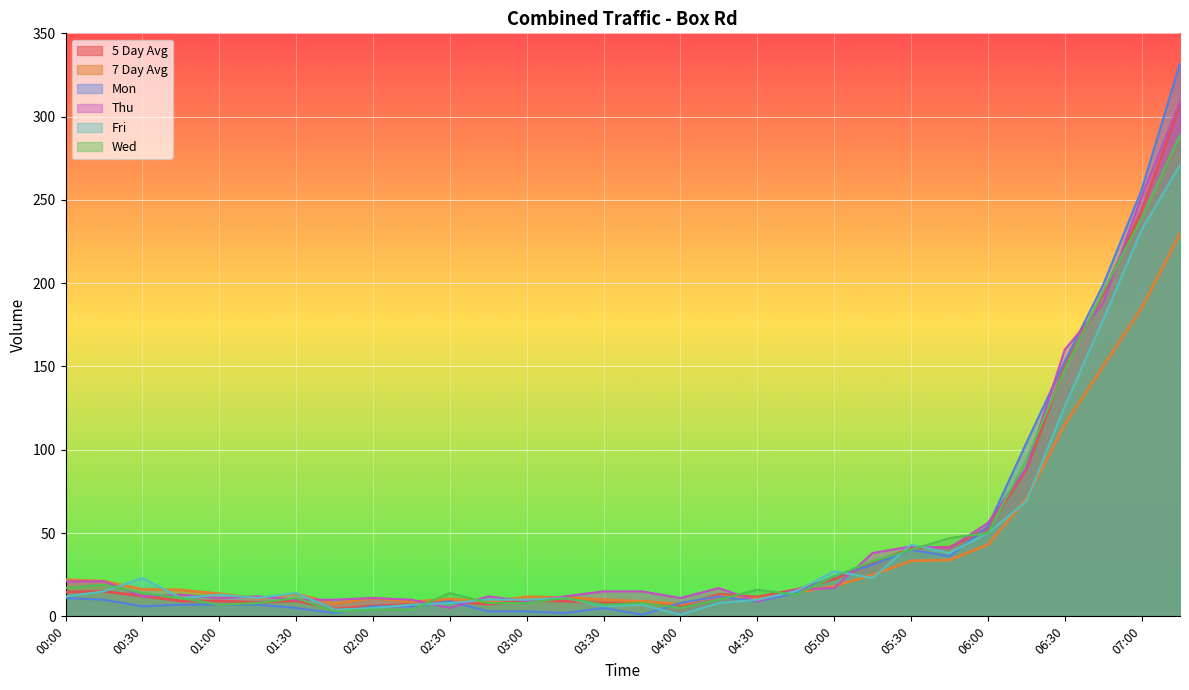

What is the total value across all series at 01:45?

31.0